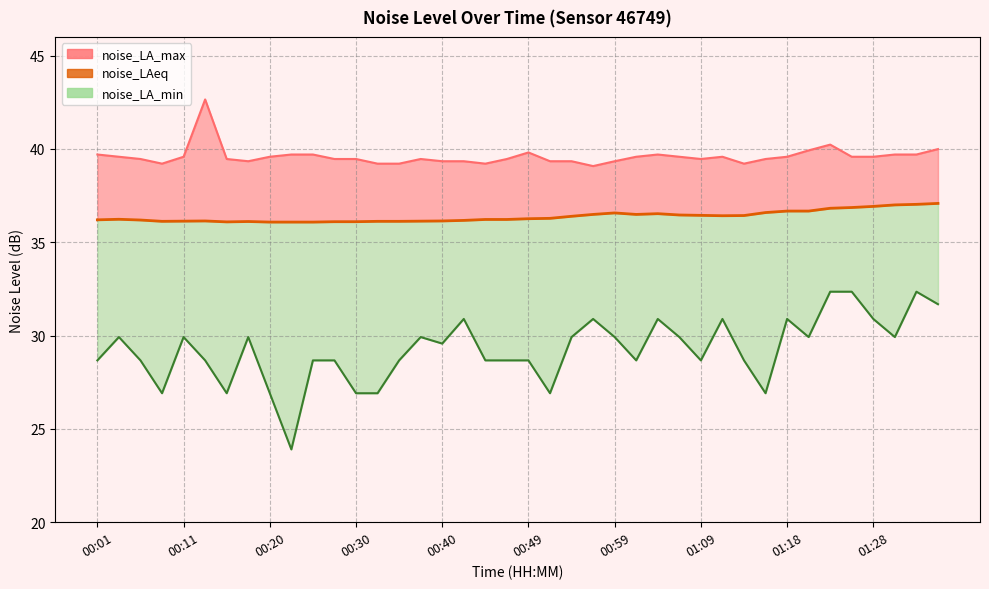

The noise_LA_min series shows 26.9 at 00:08. True or false?

True